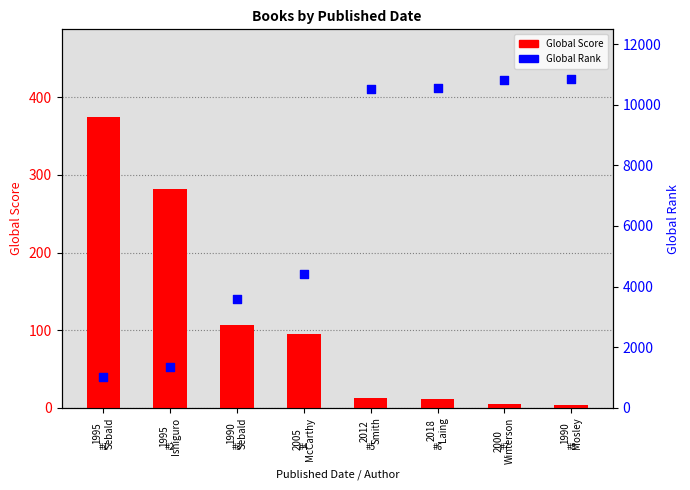

Which series has the largest total across all categories?

Global Rank